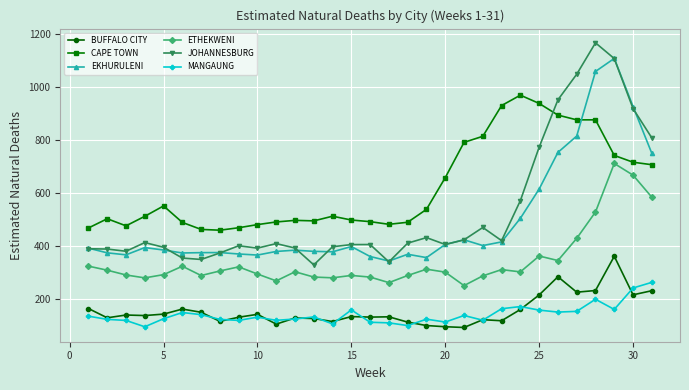

List the series in order of their peak value, highest first.

JOHANNESBURG, EKHURULENI, CAPE TOWN, ETHEKWENI, BUFFALO CITY, MANGAUNG